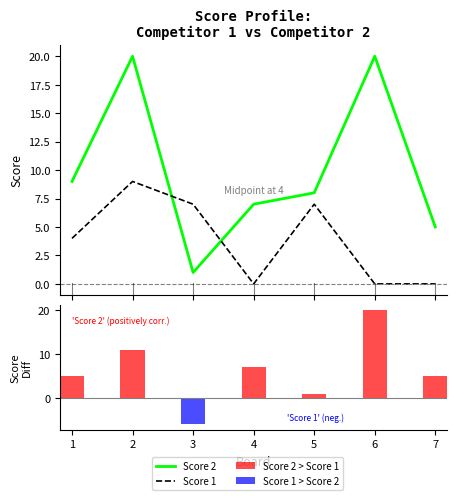

How many groups of bars are there?

7